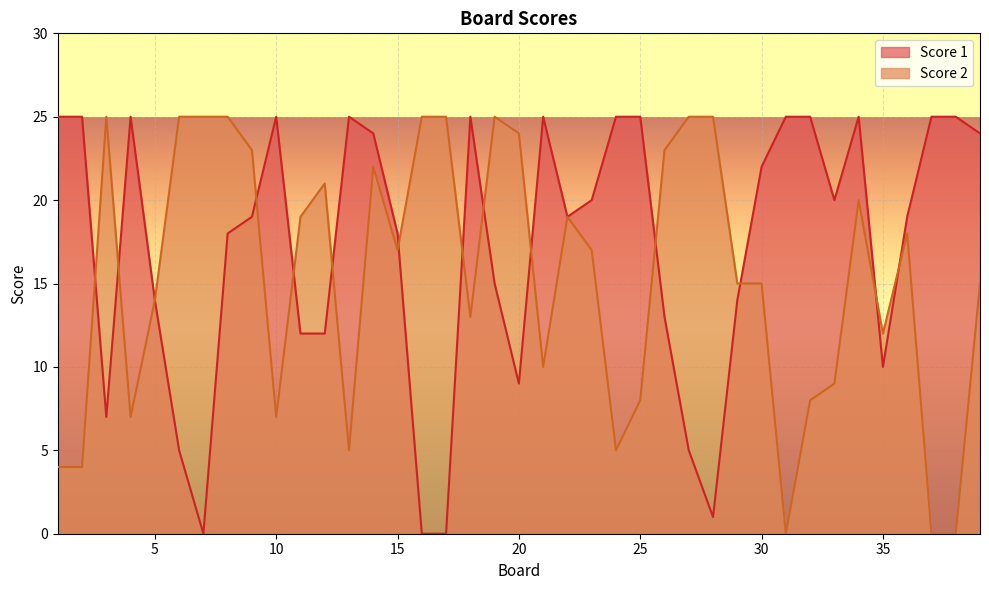

Where does the Score 2 series first go above 17?

3